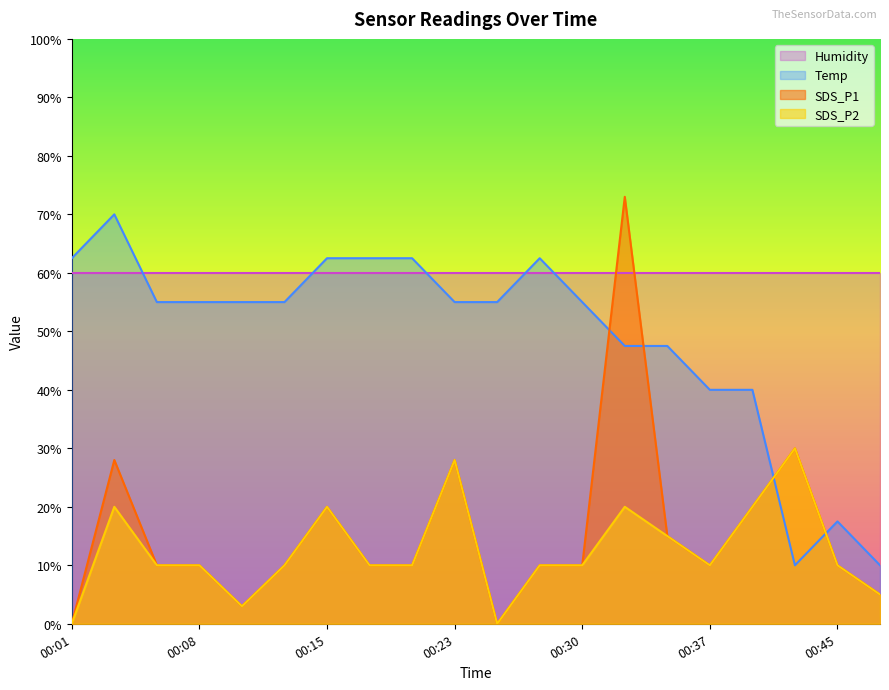

Rank the series by their maximum value, from highest to lowest.

SDS_P1, Temp, Humidity, SDS_P2